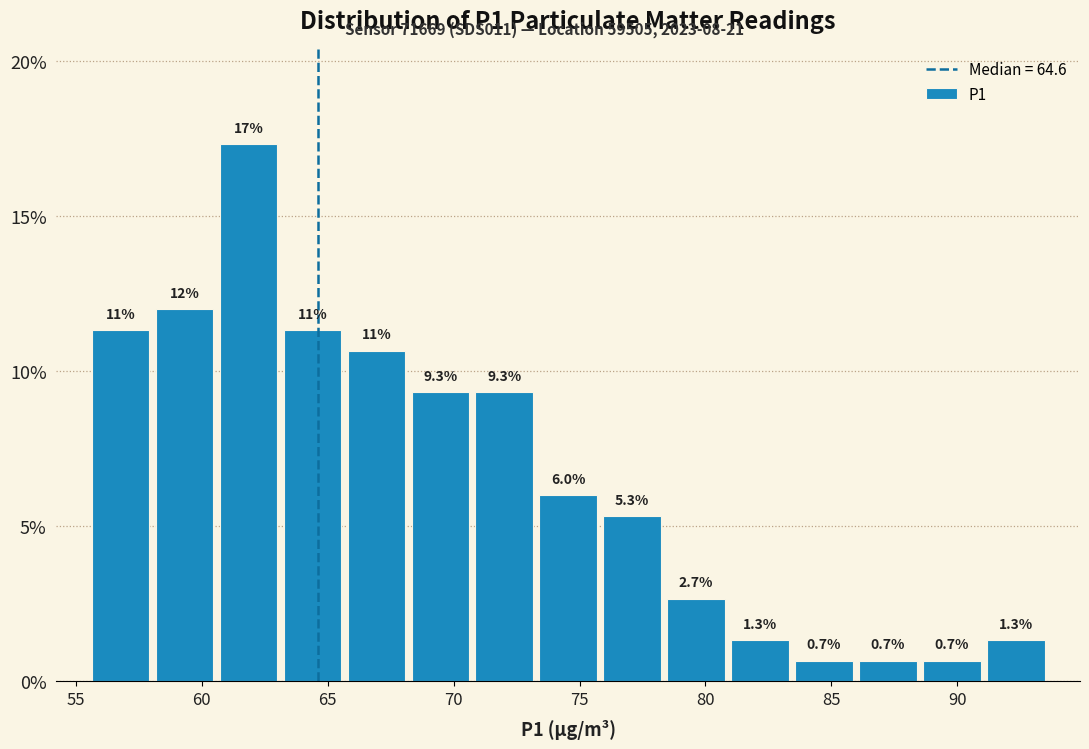

Over which range of the x-axis is the bar tallest?

60.5 to 63.0